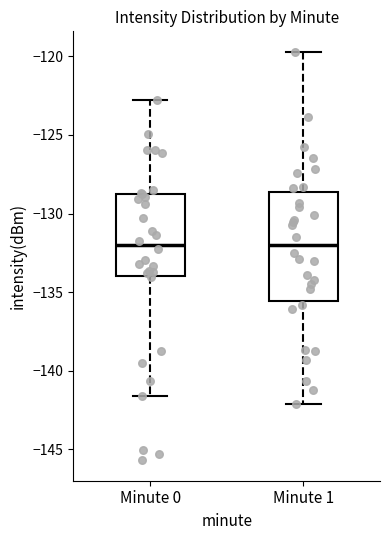

Comparing the boxes themselves (not the whiskers), which one is the tallest?

Minute 1